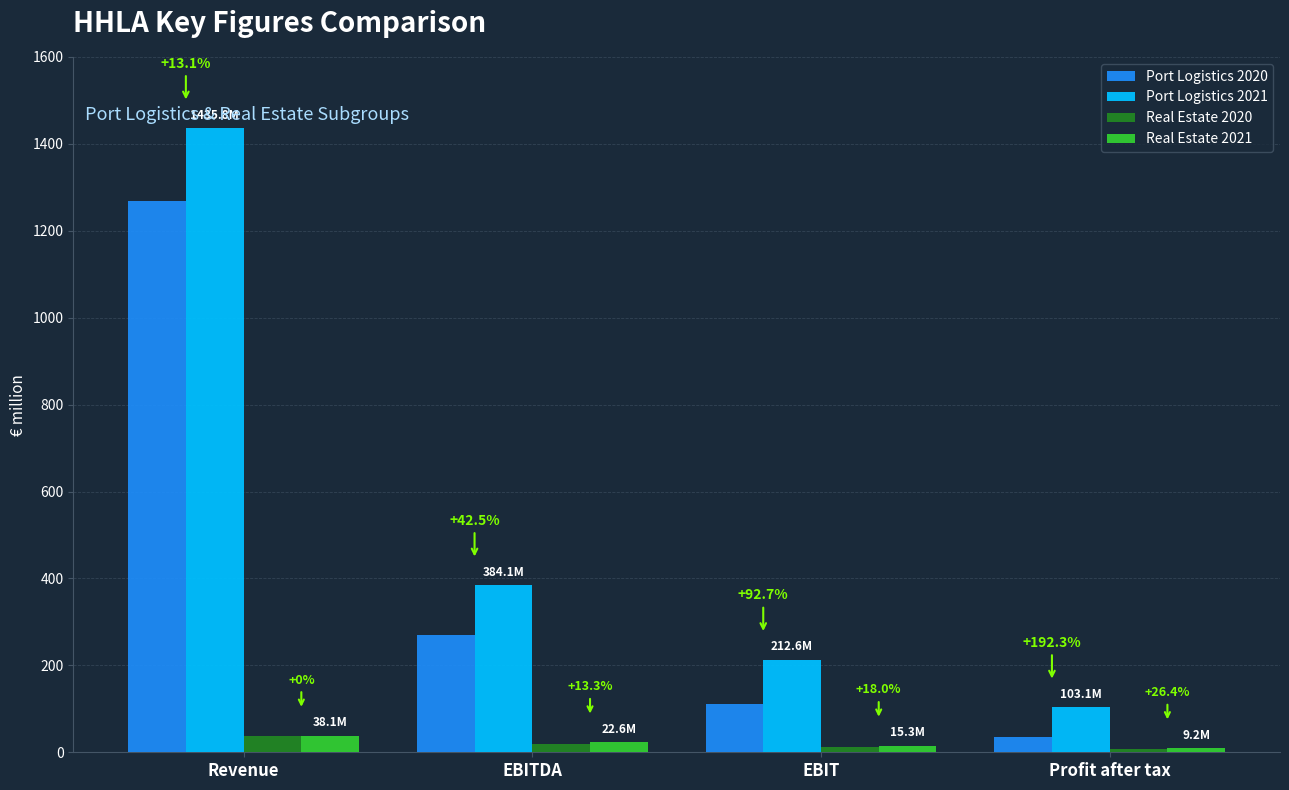

At which category is the sum across all series the highest?

Revenue